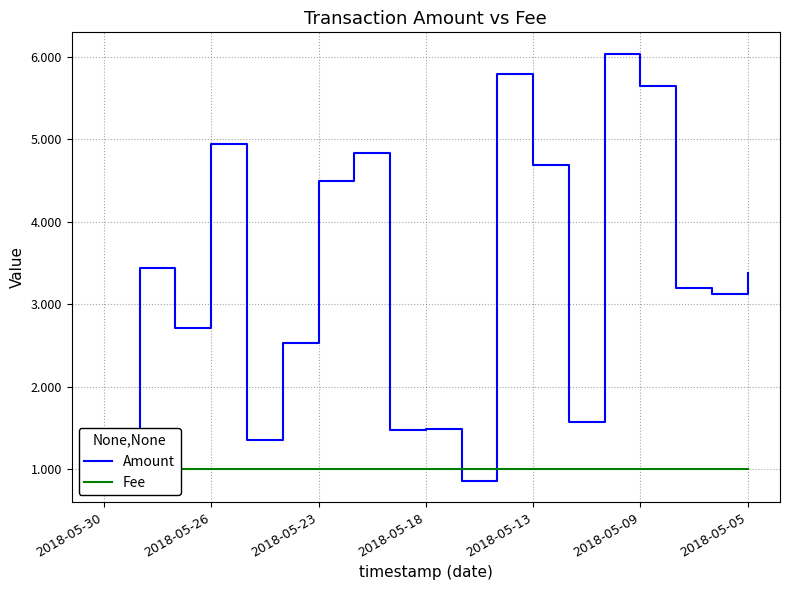

What is the spread (max minus min) of values at 14?

5.0